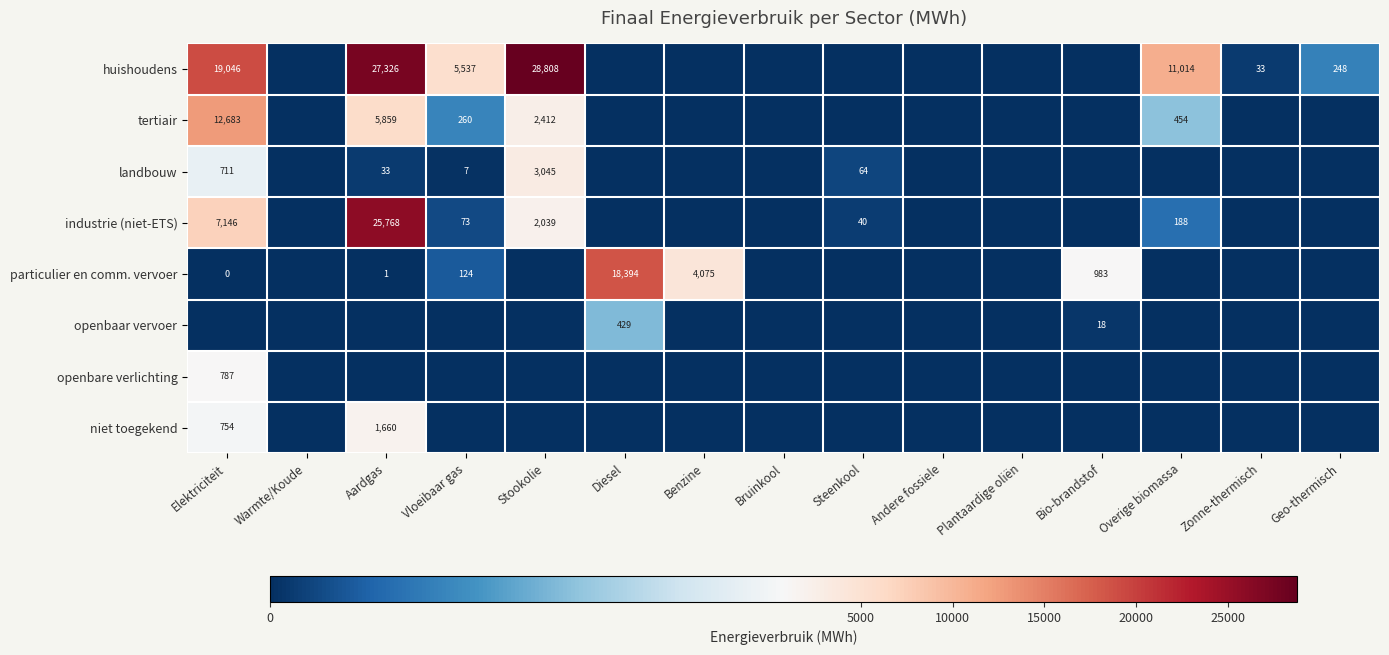

True or false: particulier en comm. vervoer has a value of 124 at Vloeibaar gas.

True